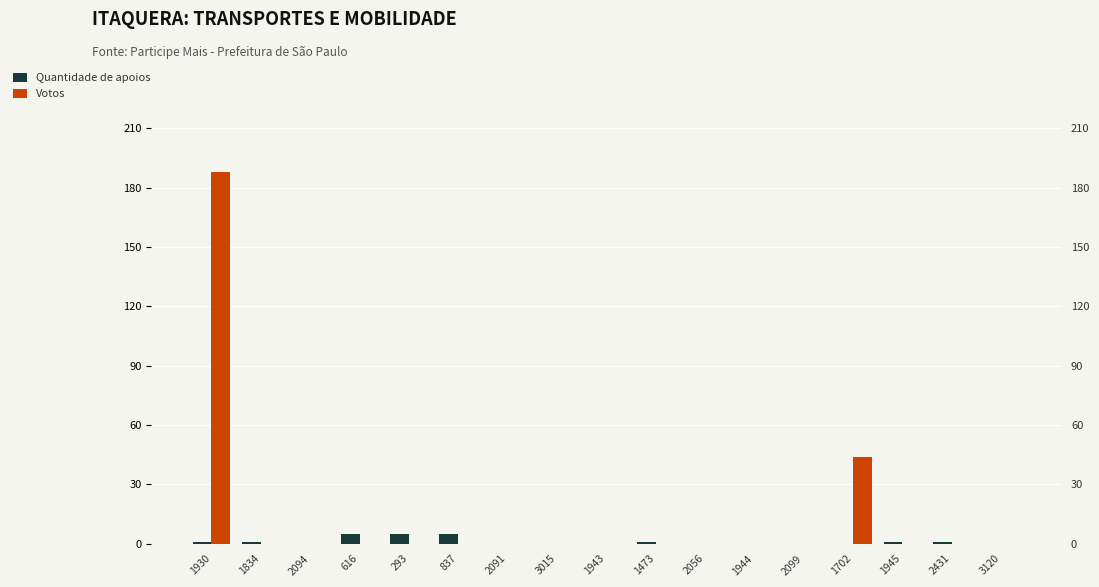

What is the difference between the maximum and second lowest values in the Votos series?

188